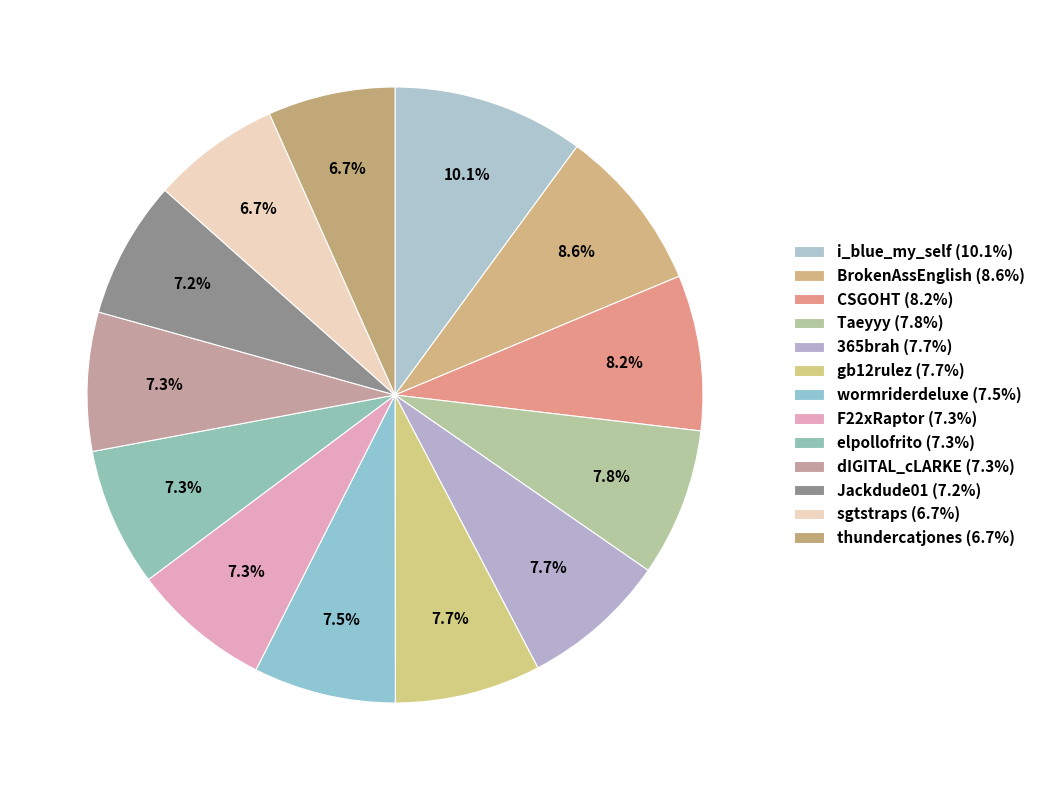

To the nearest percent, what portion does Taeyyy represent?

8%